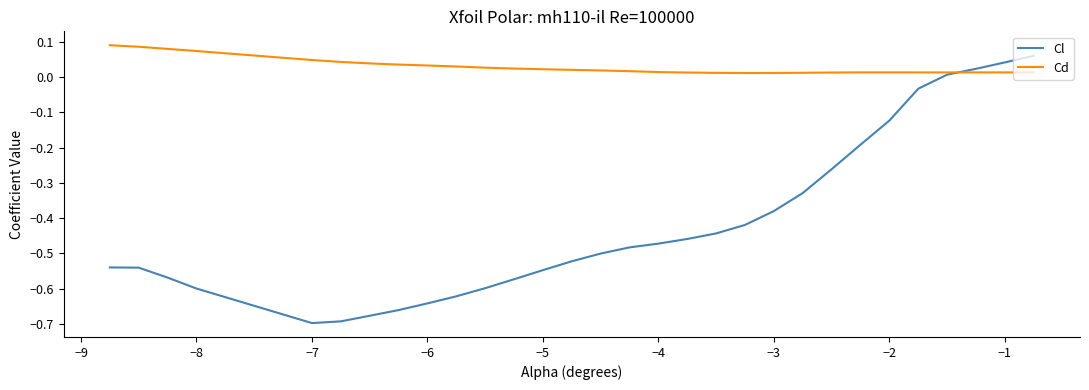

Which series has the largest range (max minus min)?

Cl